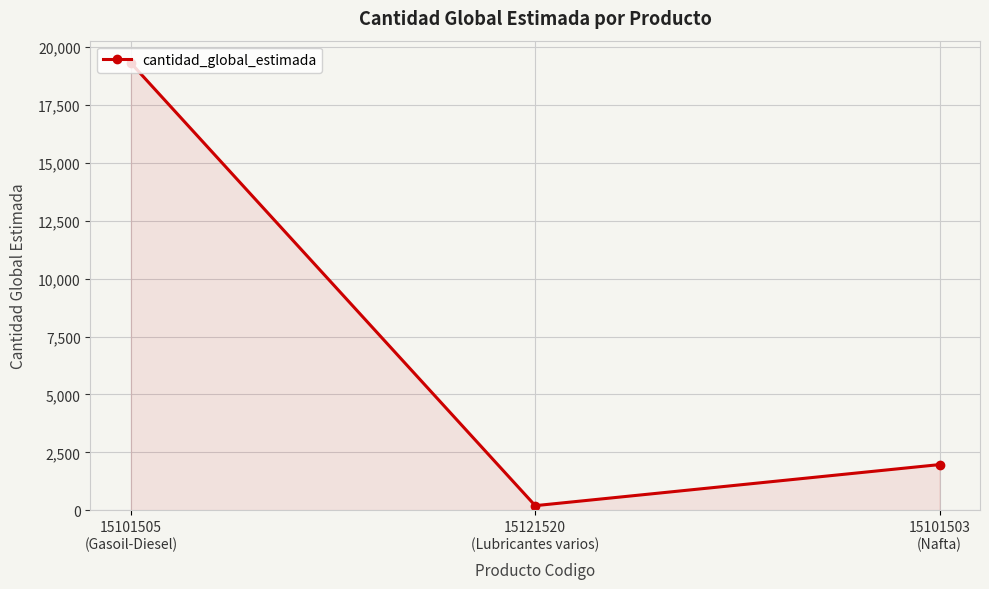

What is the maximum value shown in the chart?

19307